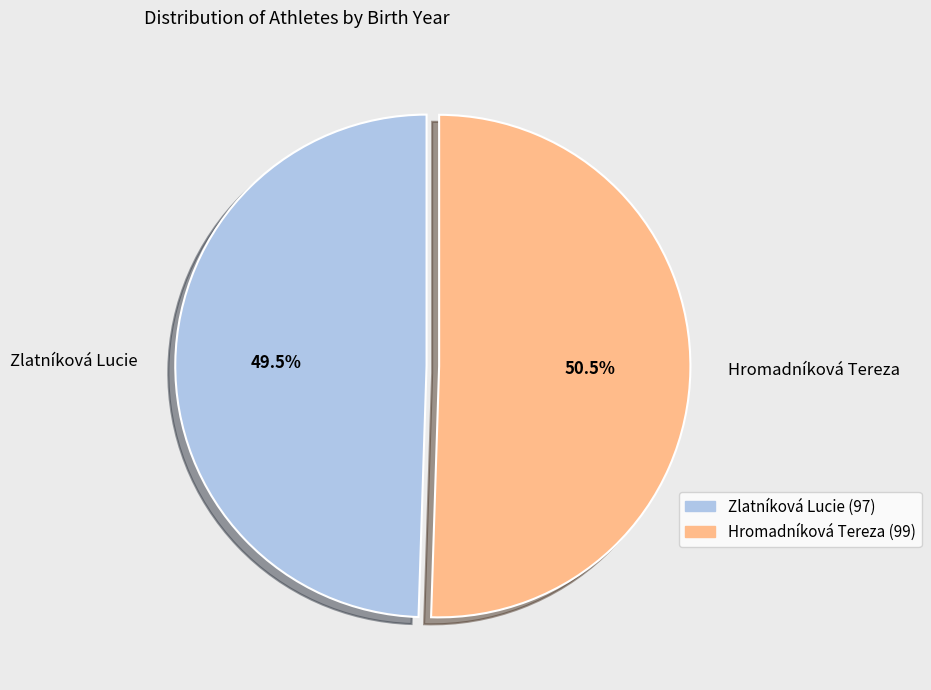

To the nearest percent, what is the difference between the largest and smallest slice percentages?

1%